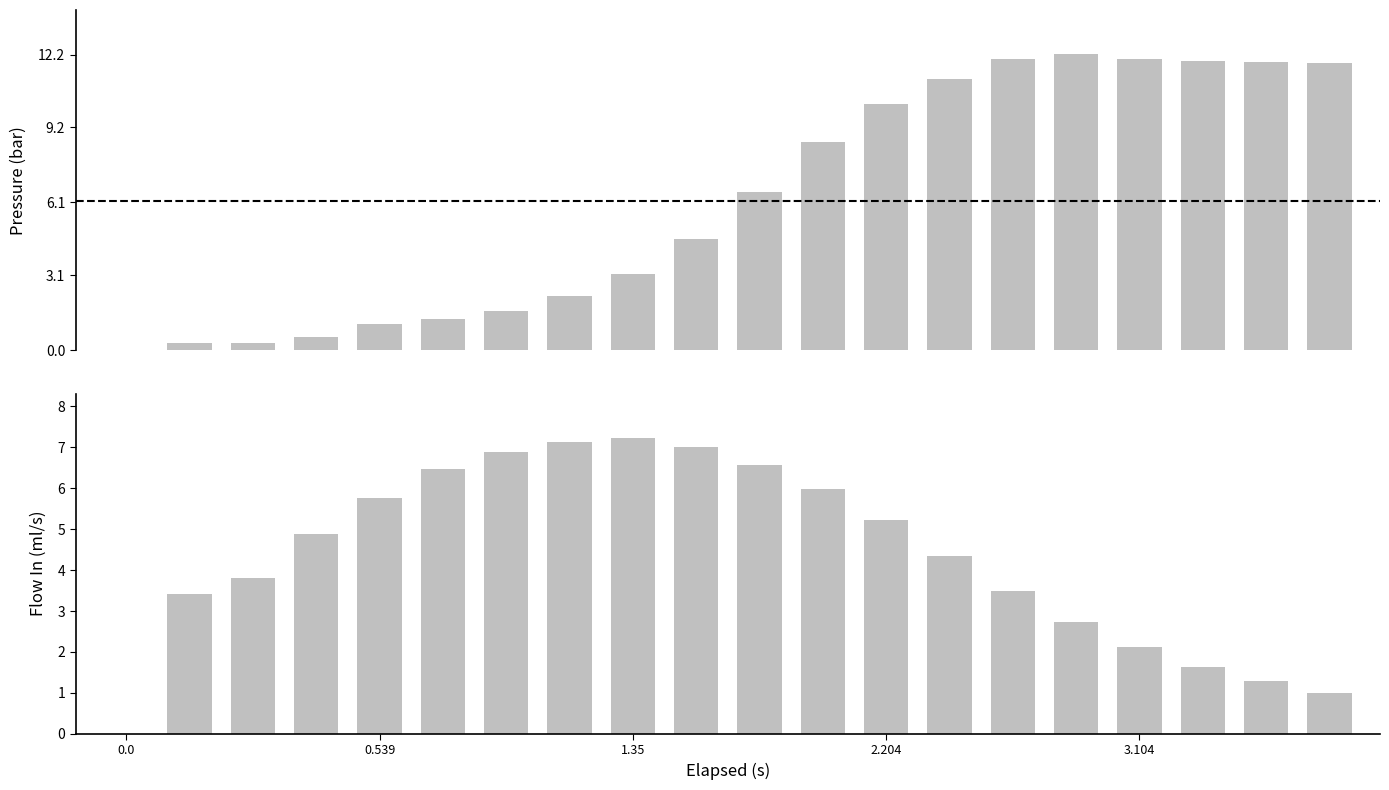

Which series has the largest total across all categories?

pressure